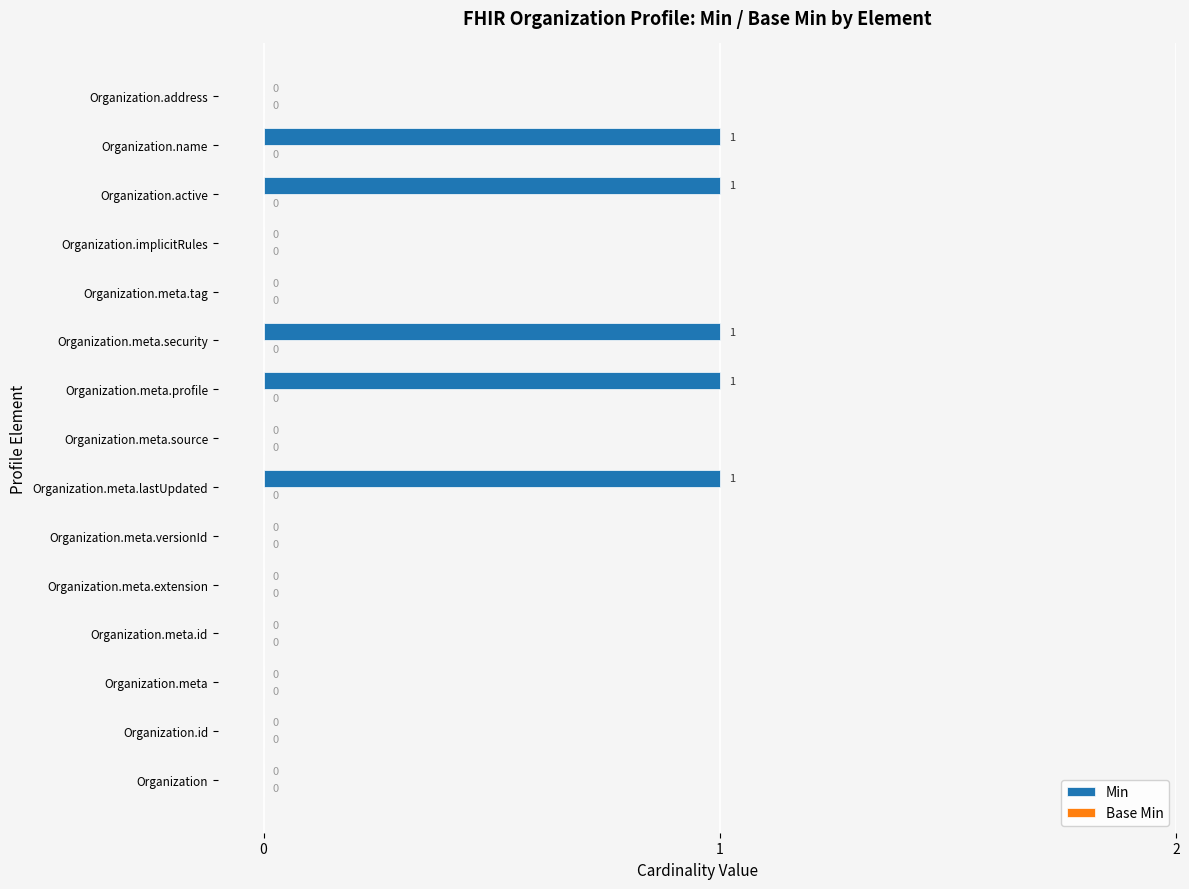

Is it true that the value at Organization.meta.security is 2?

False